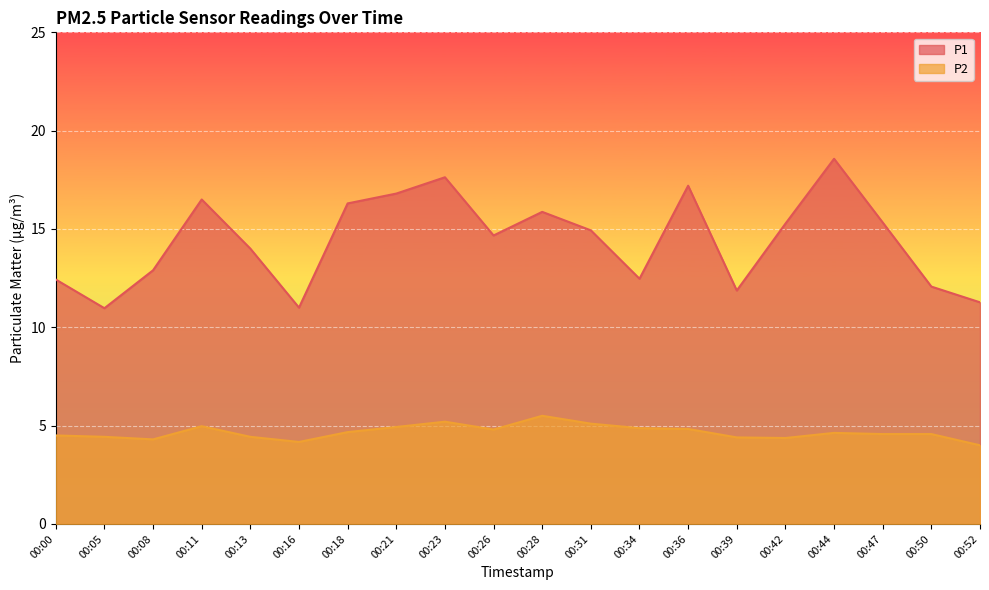

How many interior local peaks does the P1 series have?

5